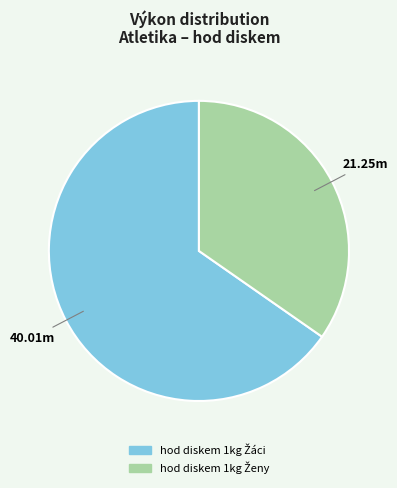

Is there any slice that represents more than half of the pie?

Yes